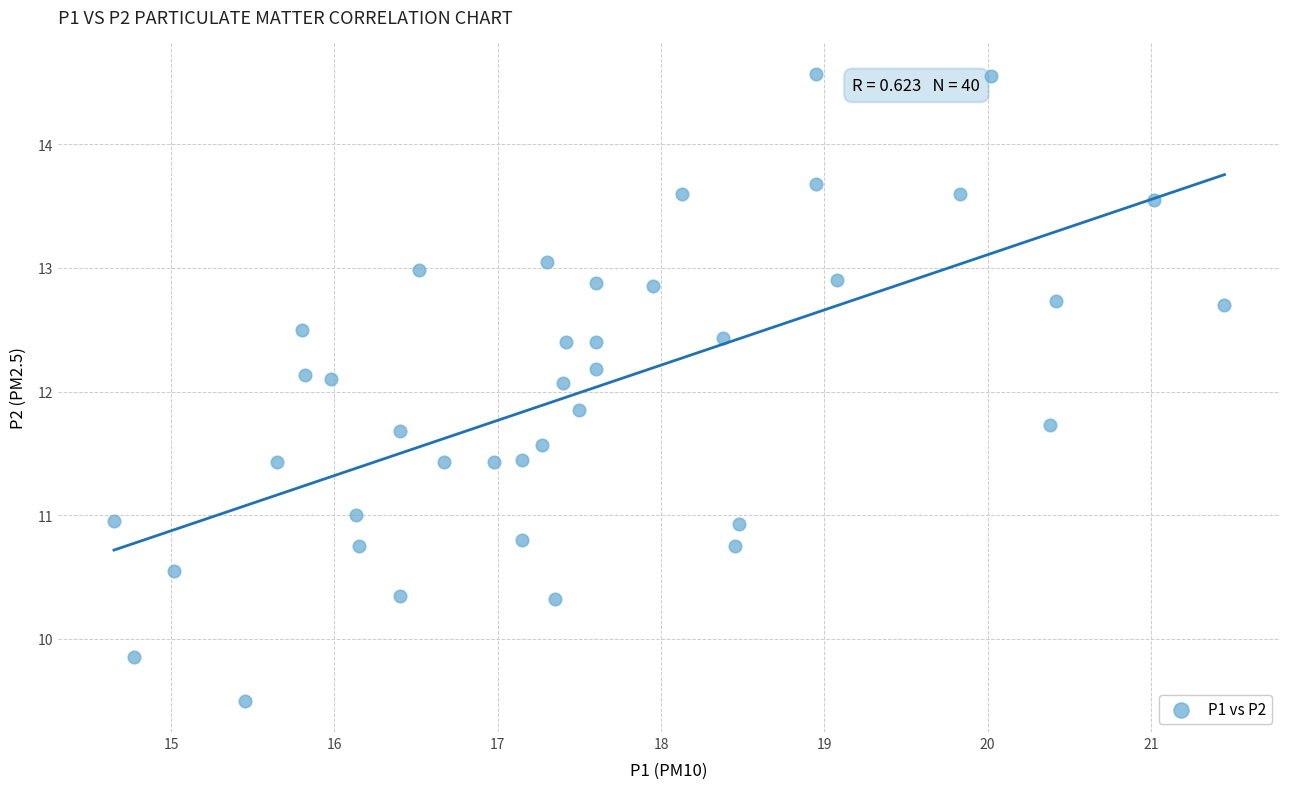

What is the range of X values (max minus min)?

6.8